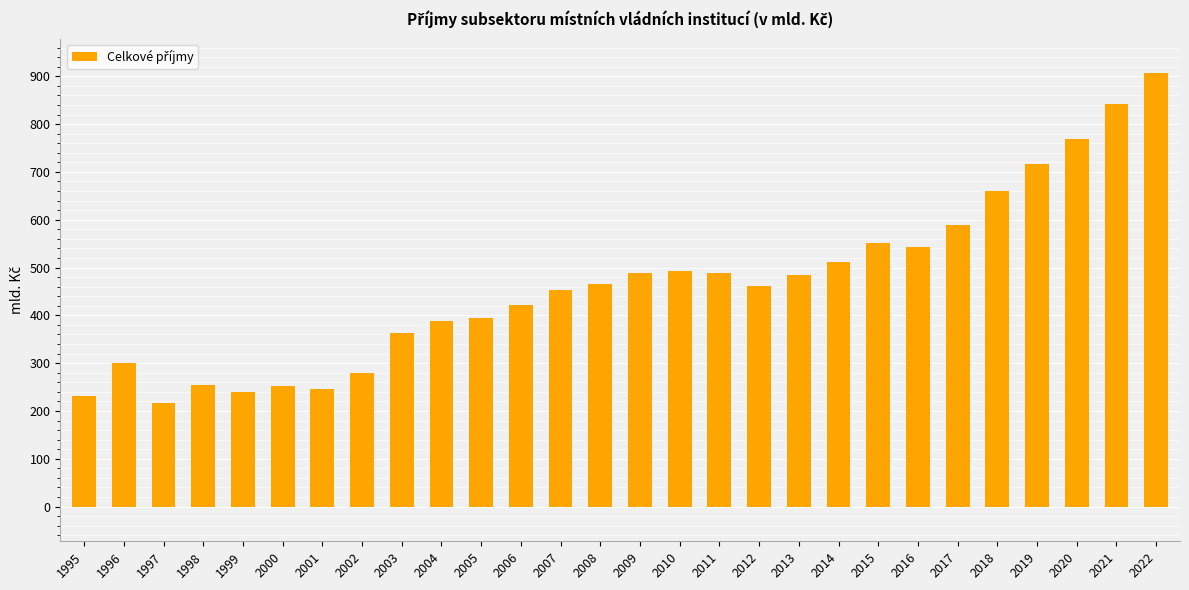

What is the approximate value at 2004?

387.9